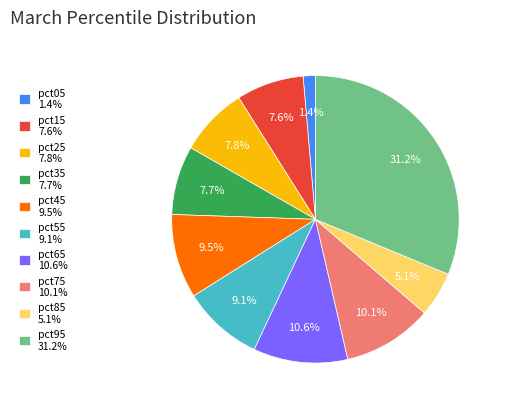

What is the smallest slice in the pie chart?

pct05